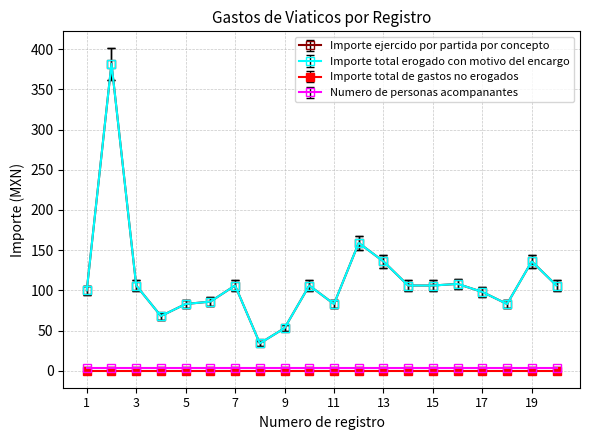

Is this an area chart (filled region under the line)?

No